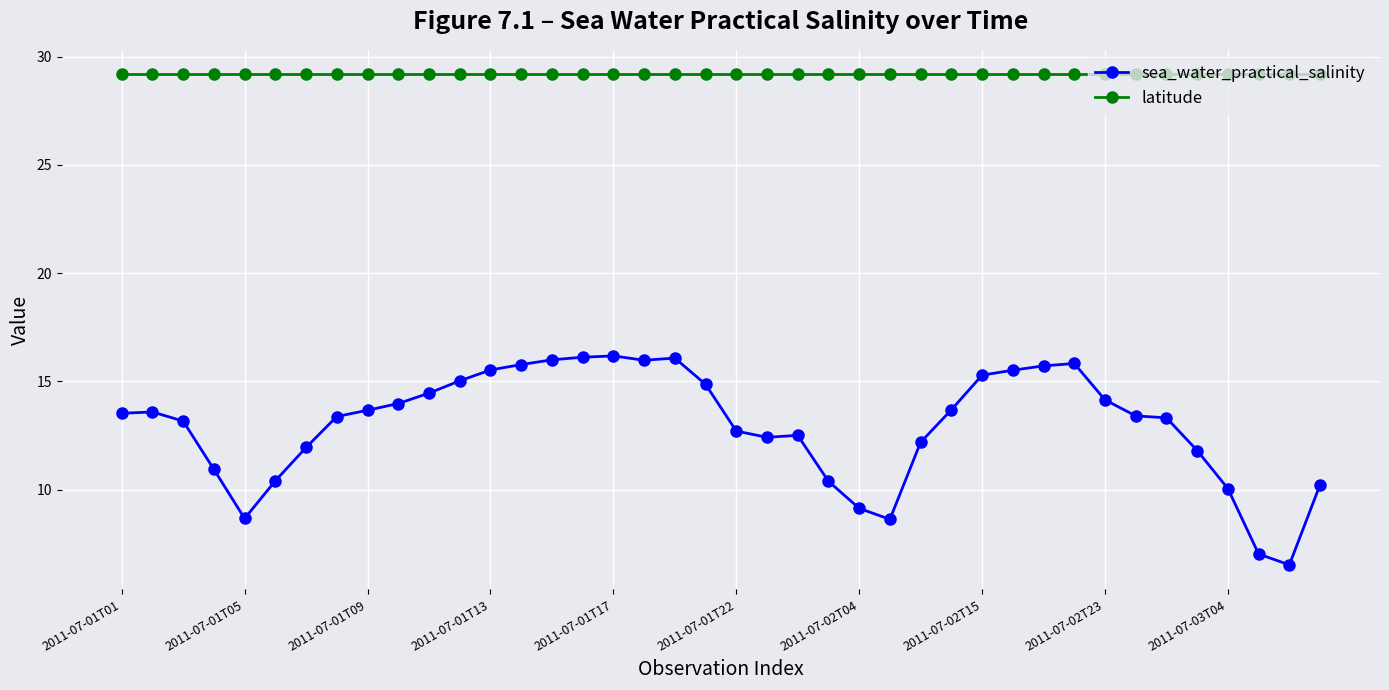

In sea_water_practical_salinity, how many points are higher than both neighbors (excluding endpoints)?

5